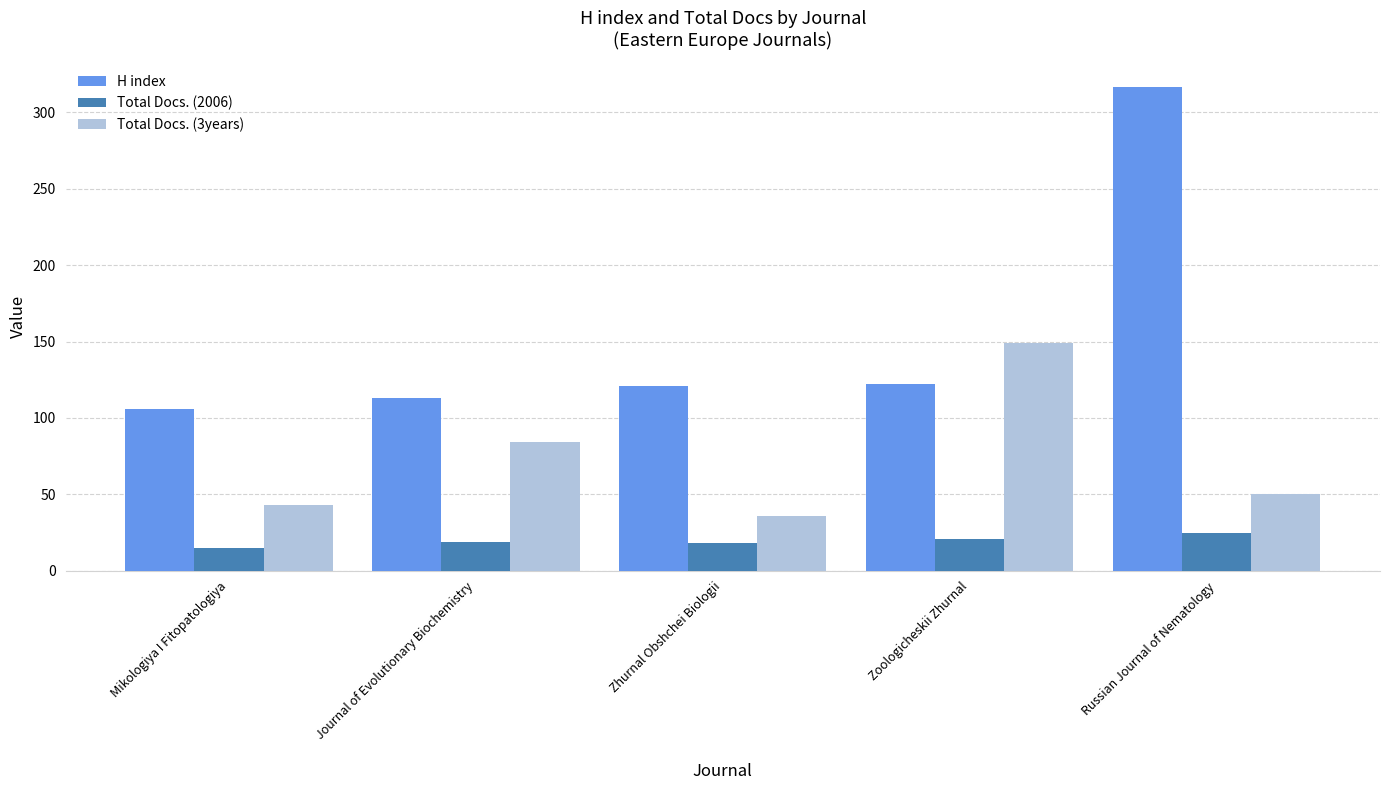

How many data points in Total Docs. (2006) are less than 19?

2